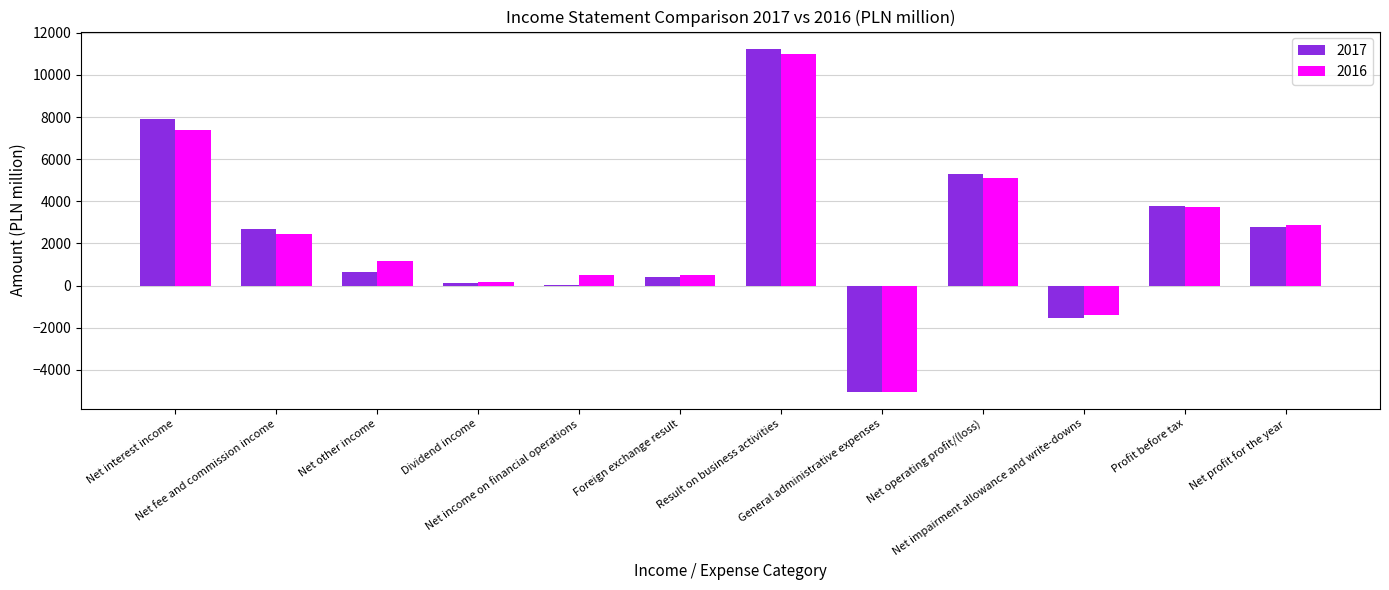

The 2017 series shows 11246 at Result on business activities. True or false?

True